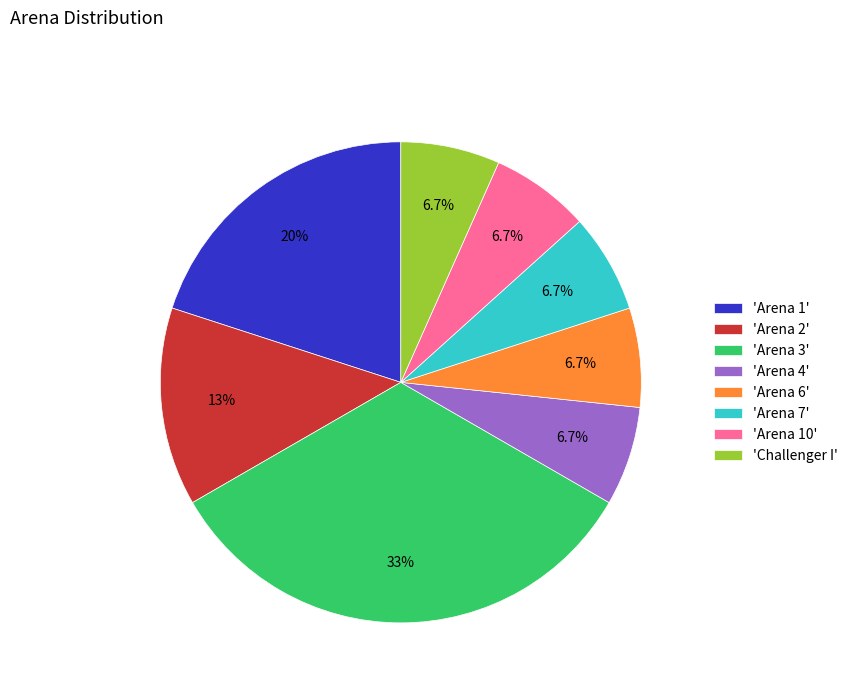

Combined, do 'Challenger I' and 'Arena 3' account for over 50%?

No